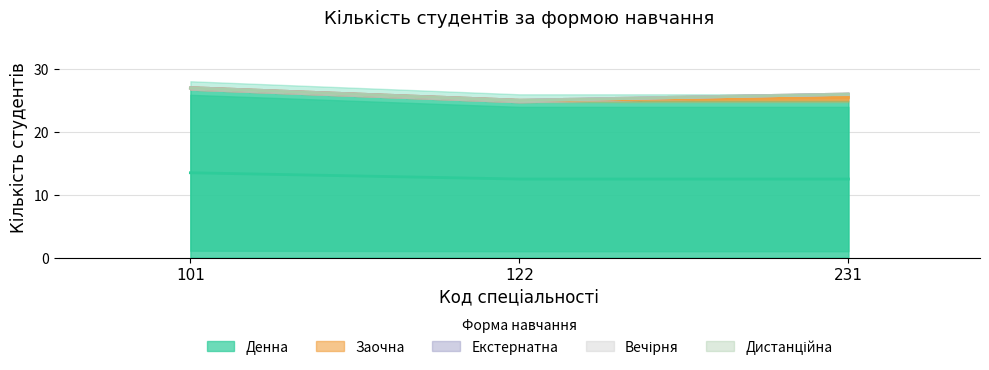

How many data points in Денна are above 25?

1